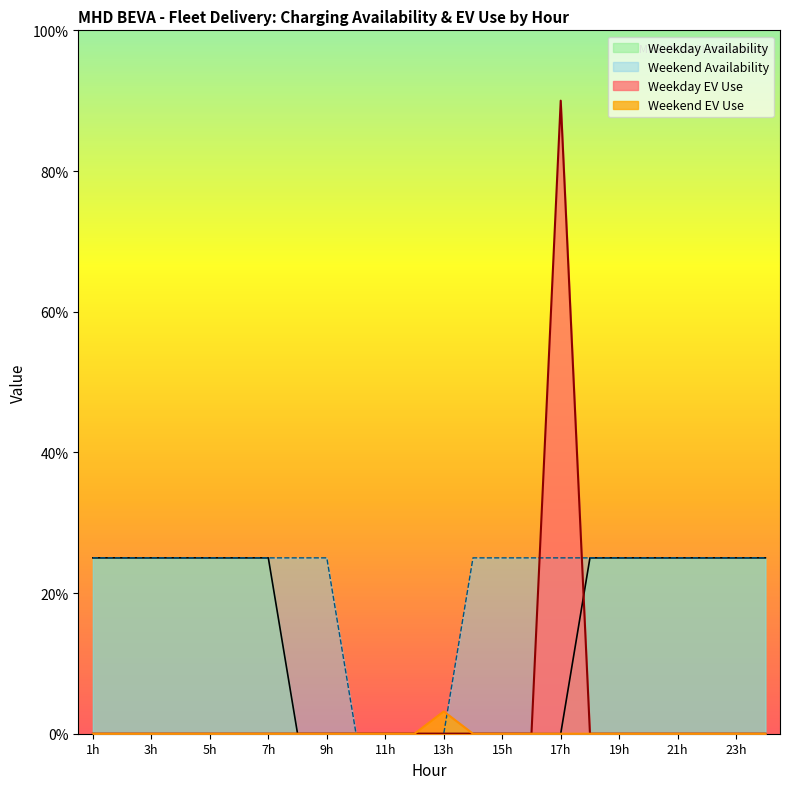

What is the total value across all series at 17h?

115.0